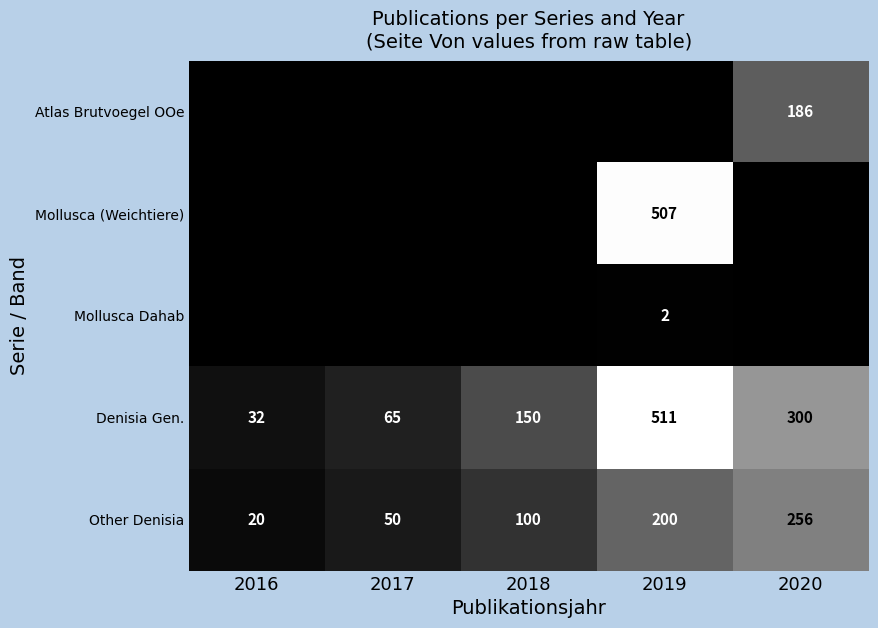

What is the difference between the highest and lowest values at 2017?

65